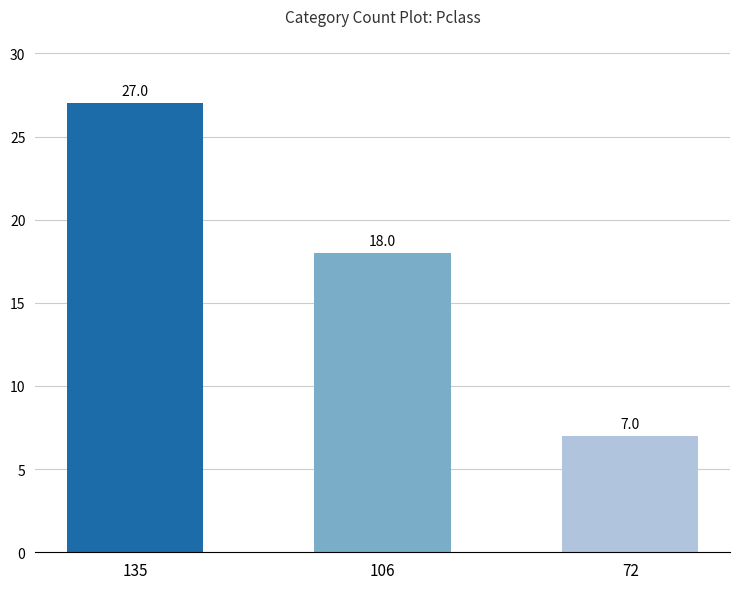

What is the ratio of the value at 72 to the value at 106?

0.4